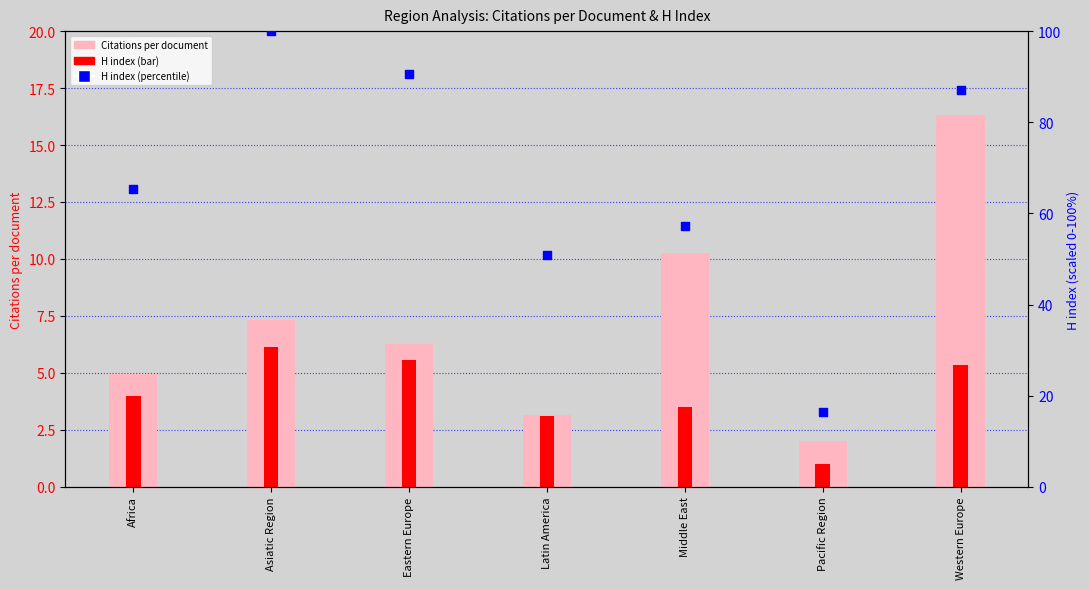

Which series has the widest spread of Y values?

H index (percentile)